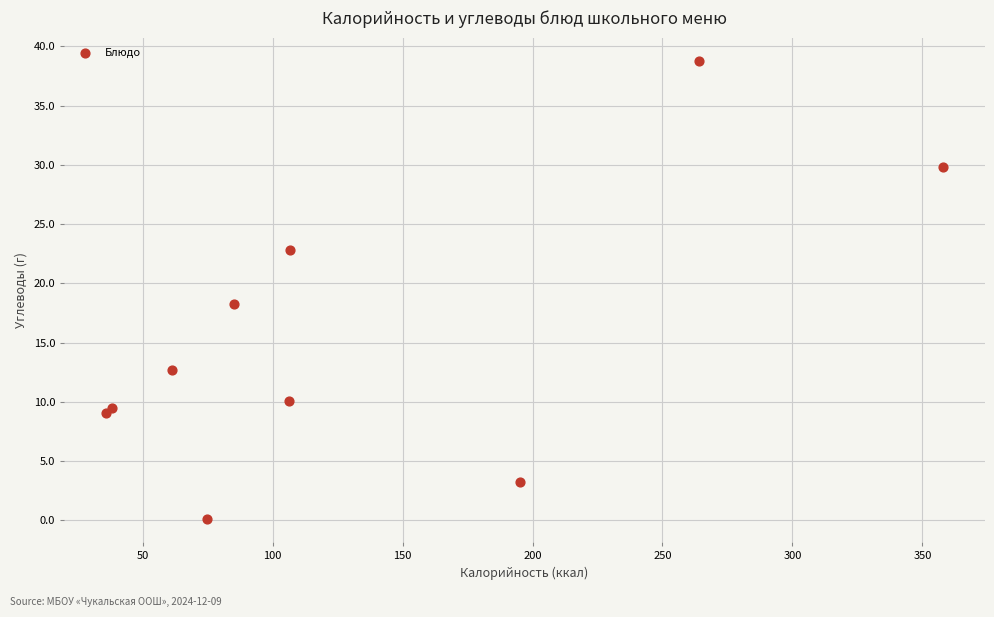

What Y value in the scatter plot is closest to 19?

18.3